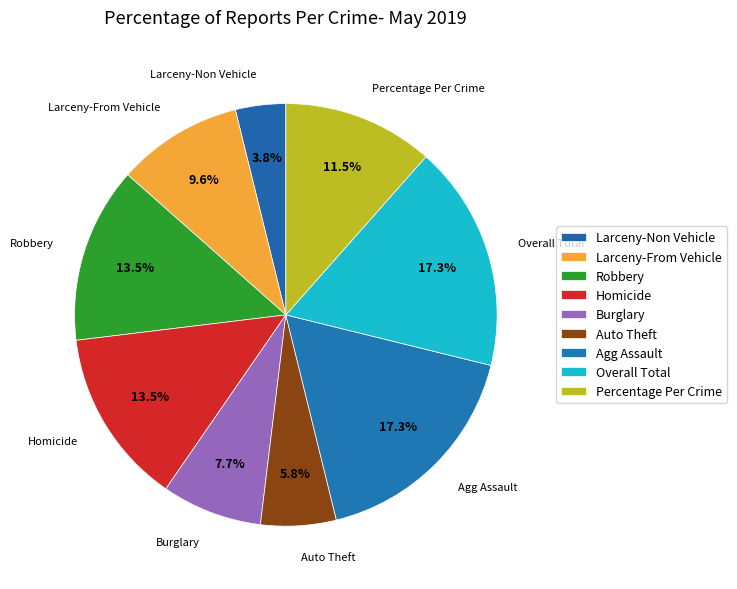

Count the number of slices in the pie.

9